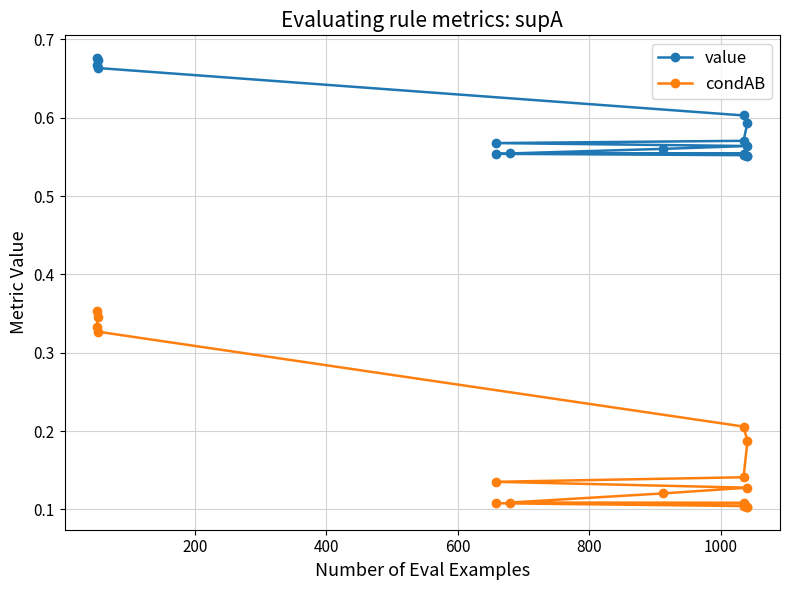

True or false: value and condAB cross at least once.

False